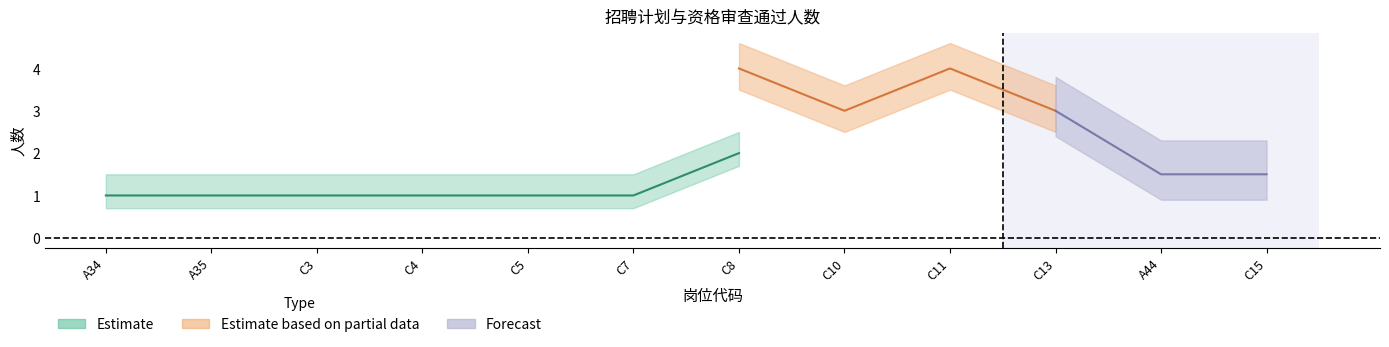

Where does the Estimate based on partial data series first go above 2?

C8